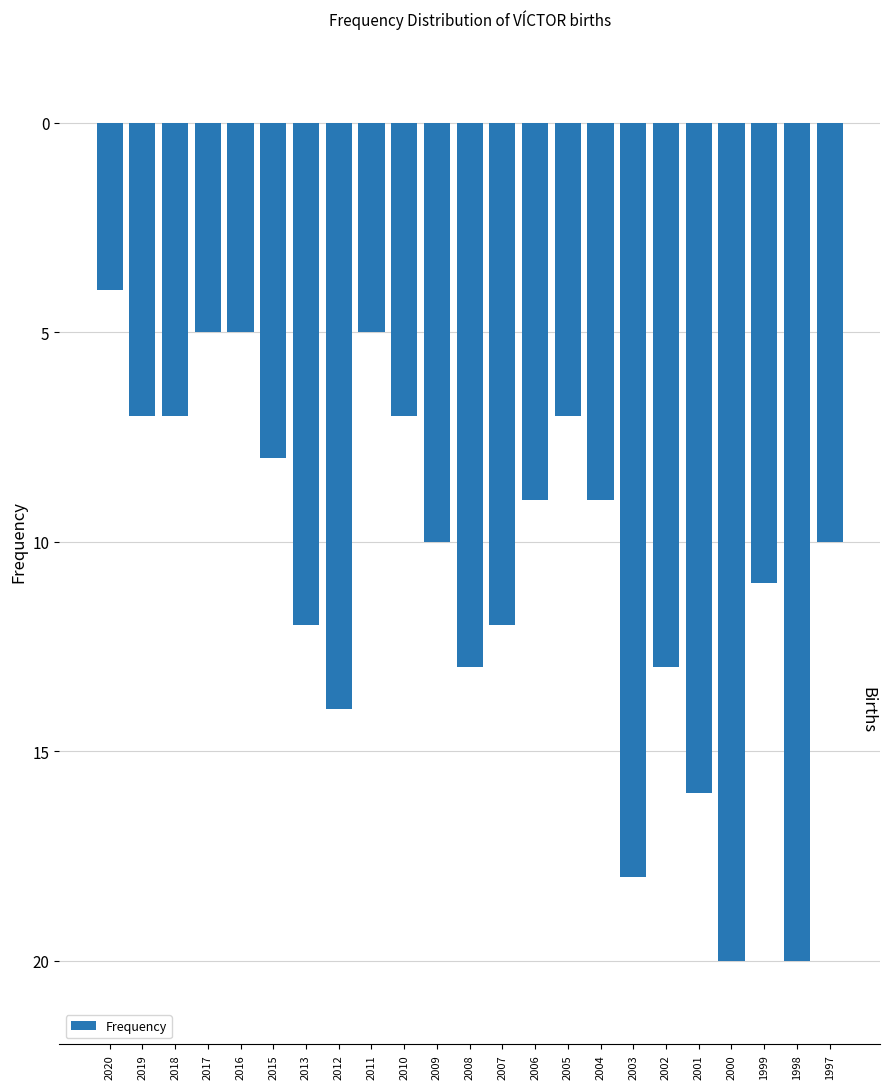

Are the bars horizontal?

No